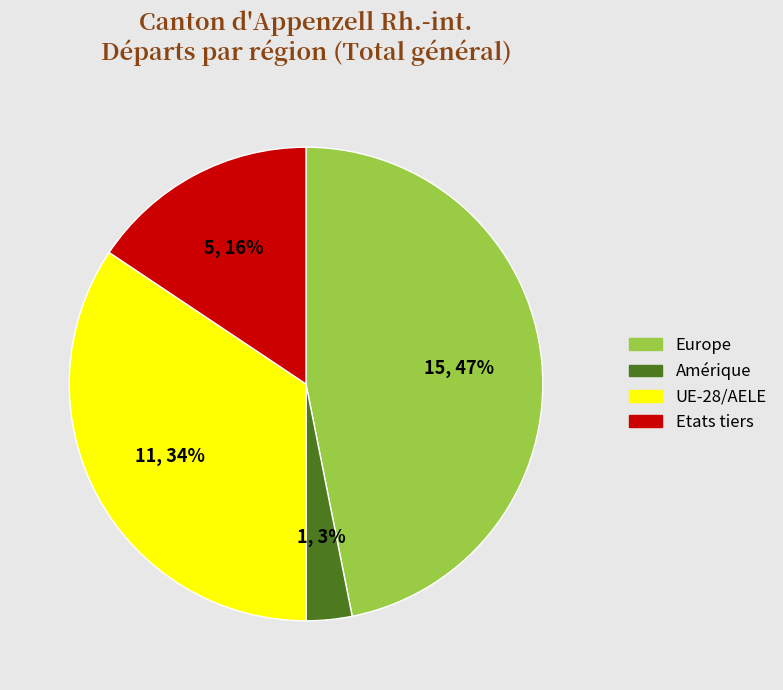

Which category has the biggest portion of the pie?

Europe